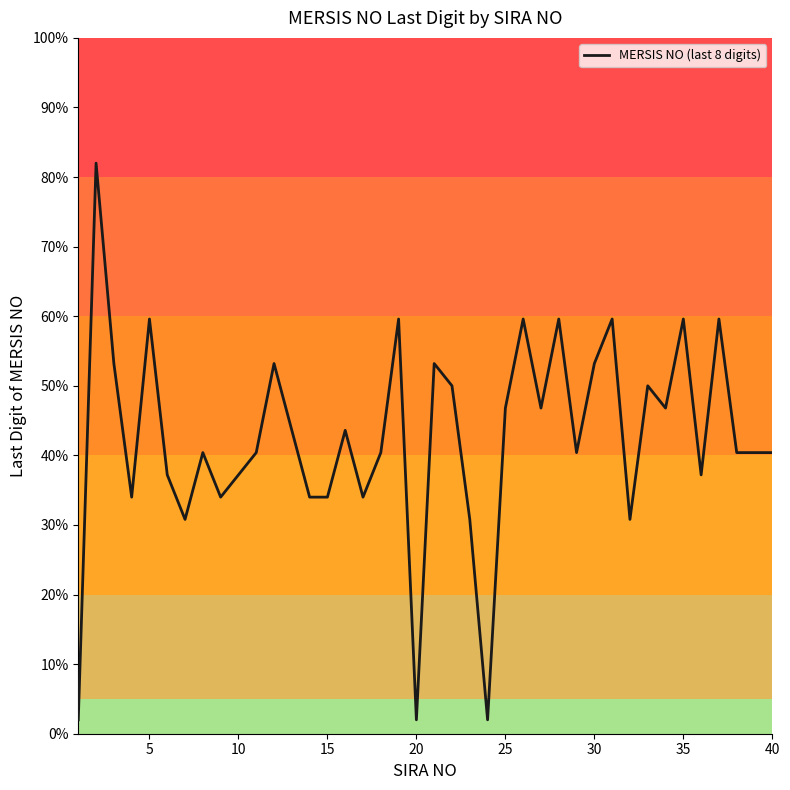

Reading left to right, what are all the values shown in this chart?

2.0	82.0	53.2	34.0	59.6	37.2	30.8	40.4	34.0	37.2	40.4	53.2	43.6	34.0	34.0	43.6	34.0	40.4	59.6	2.0	53.2	50.0	30.8	2.0	46.8	59.6	46.8	59.6	40.4	53.2	59.6	30.8	50.0	46.8	59.6	37.2	59.6	40.4	40.4	40.4